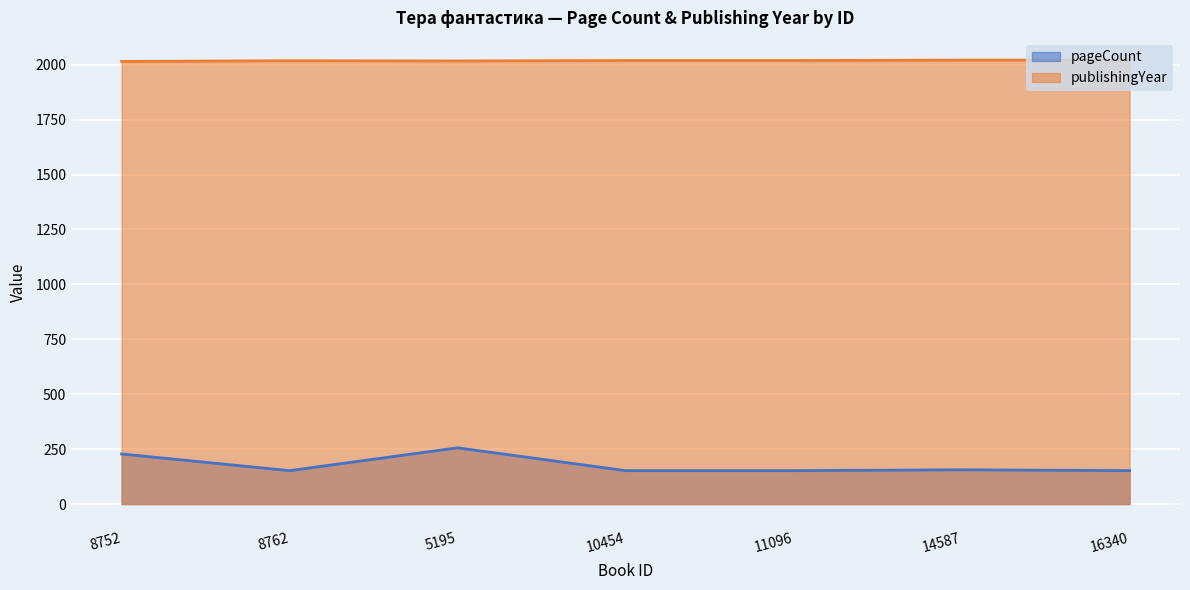

What is the greatest value displayed?

2021